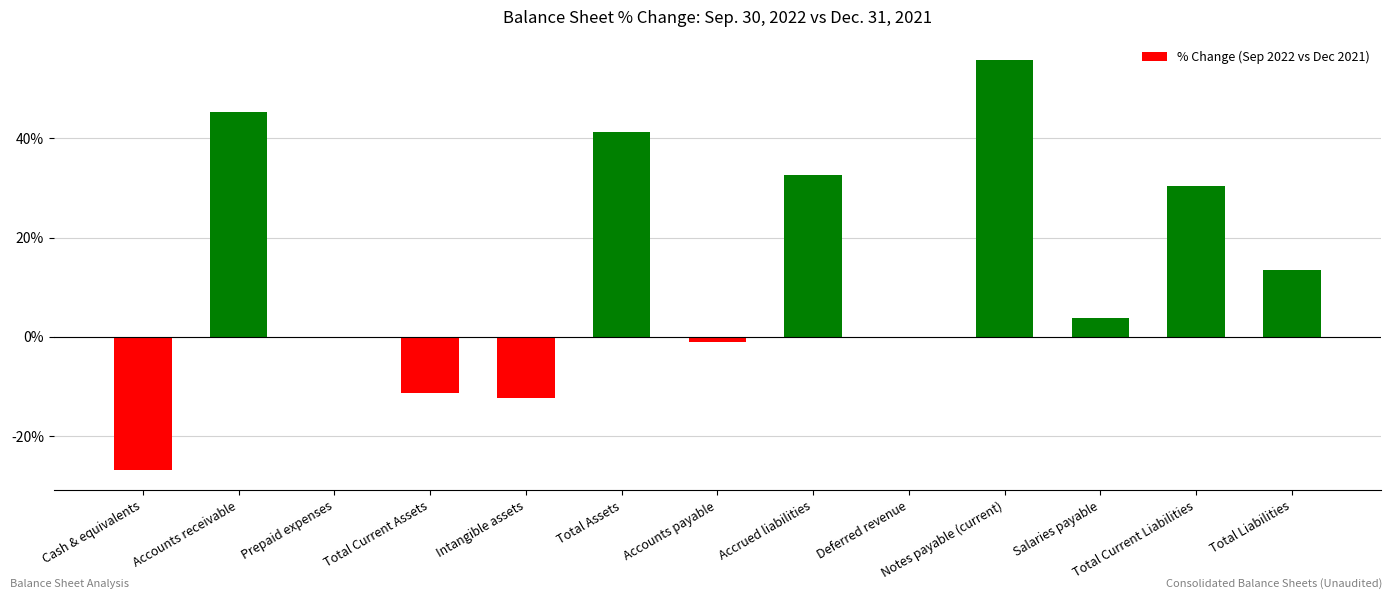

Which label corresponds to the largest value in the chart?

Notes payable (current)